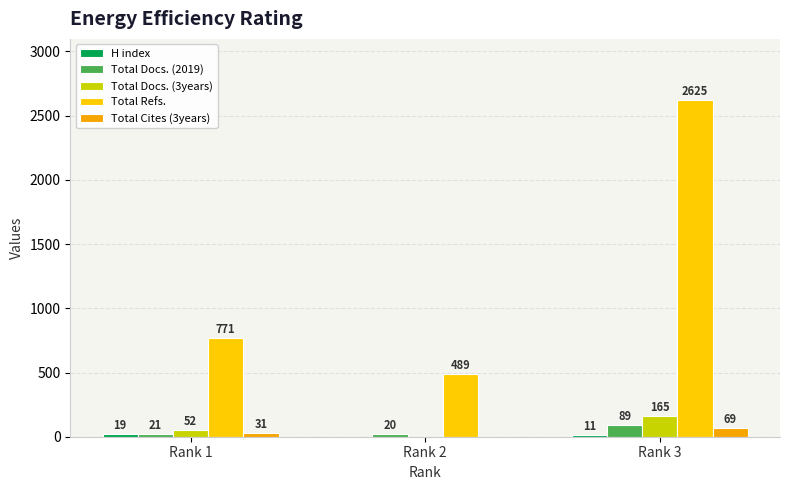

The Total Docs. (2019) series shows 21 at Rank 1. True or false?

True